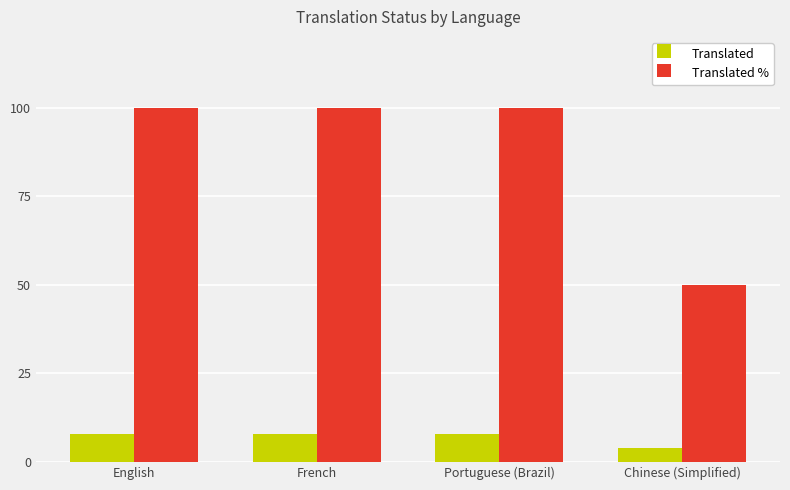

What is the approximate value of Translated at English?

8